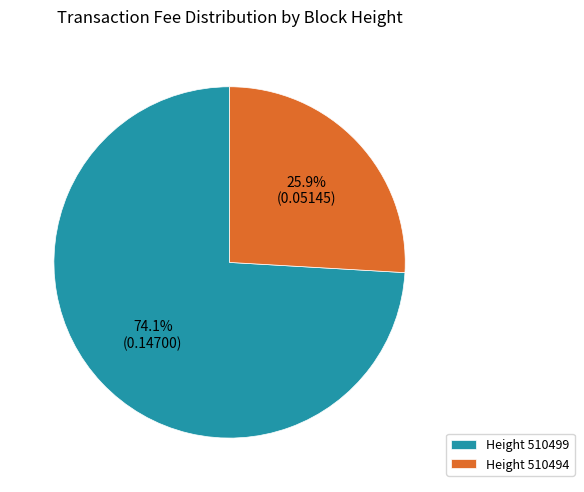

Is there a majority slice in this chart?

Yes